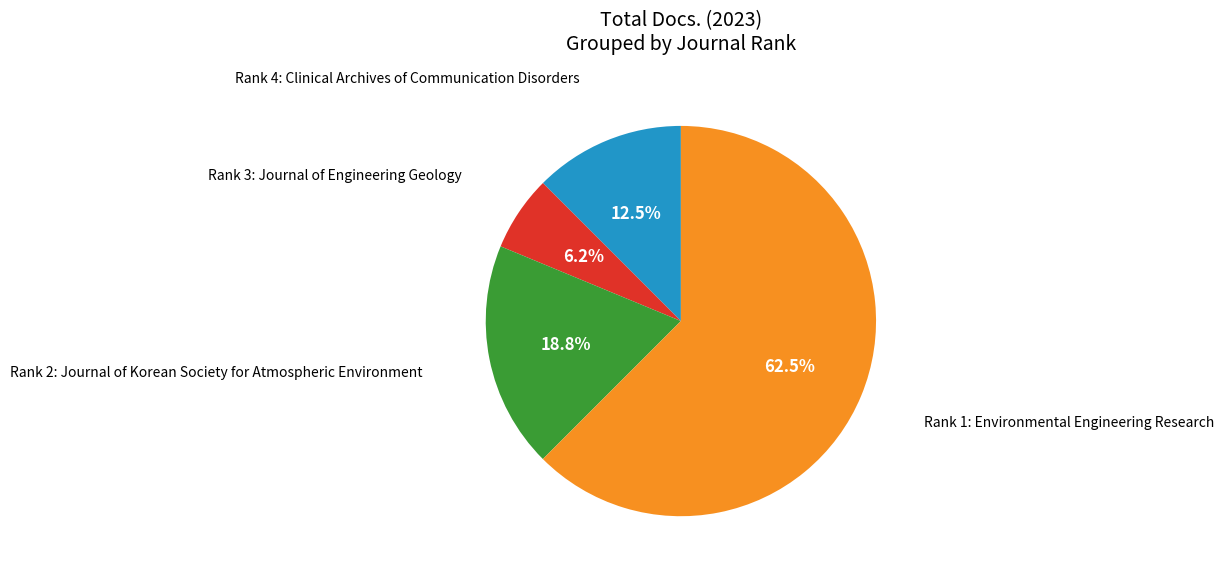

Which category has the smallest portion of the pie?

Rank 3: Journal of Engineering Geology